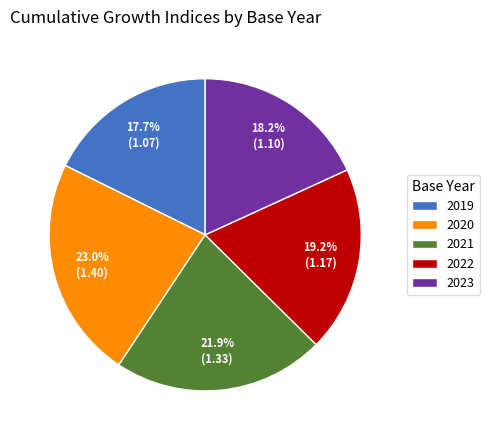

True or false: 2023 accounts for 18% of the total.

True